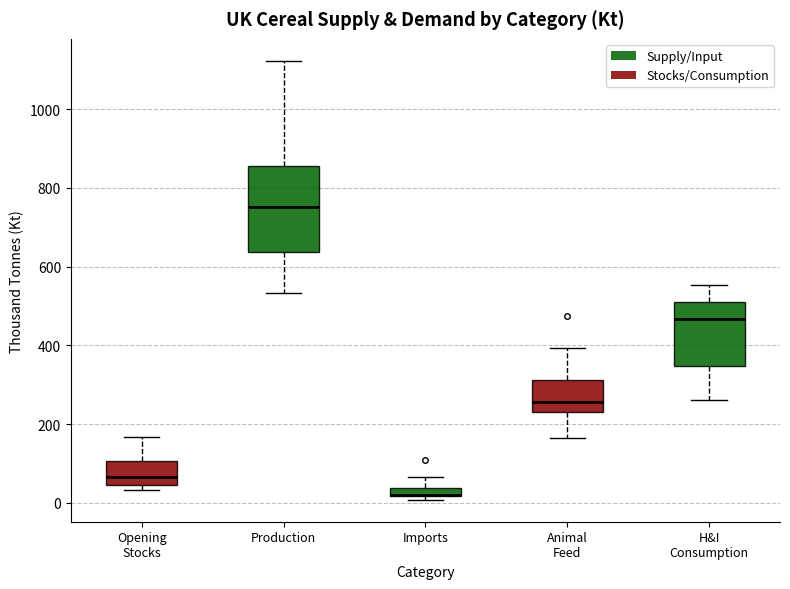

Where does the median line of the box for Animal Feed sit on the y-axis? The values are not printed on the chart, so give them approximately, as read against the axis.

260